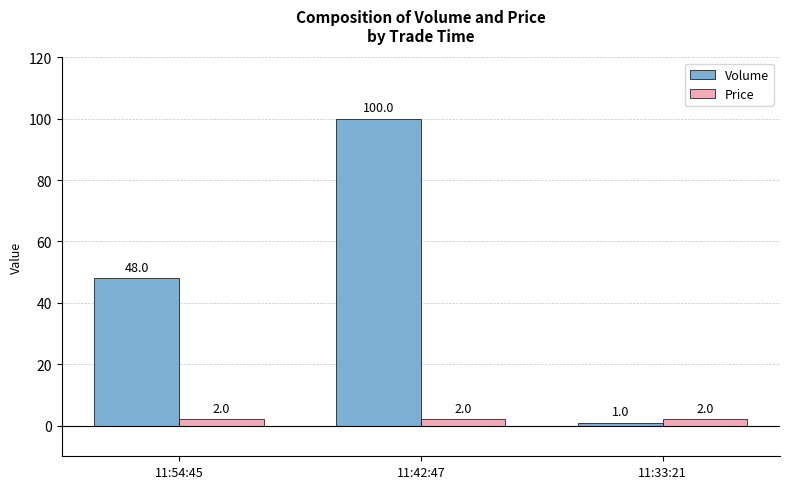

What is the label of the 1st bar from the right?

11:33:21